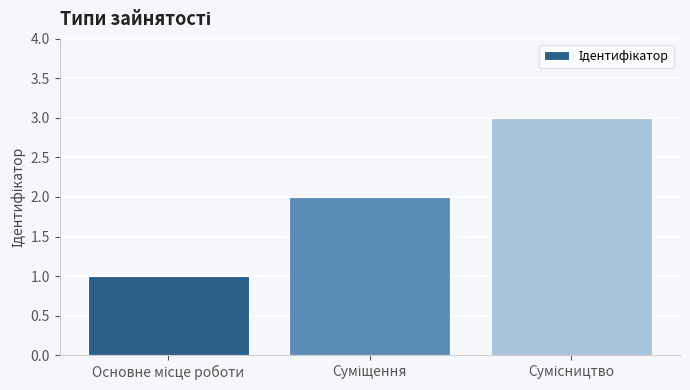

Reading left to right, transcribe all the data shown in this chart.

1	2	3